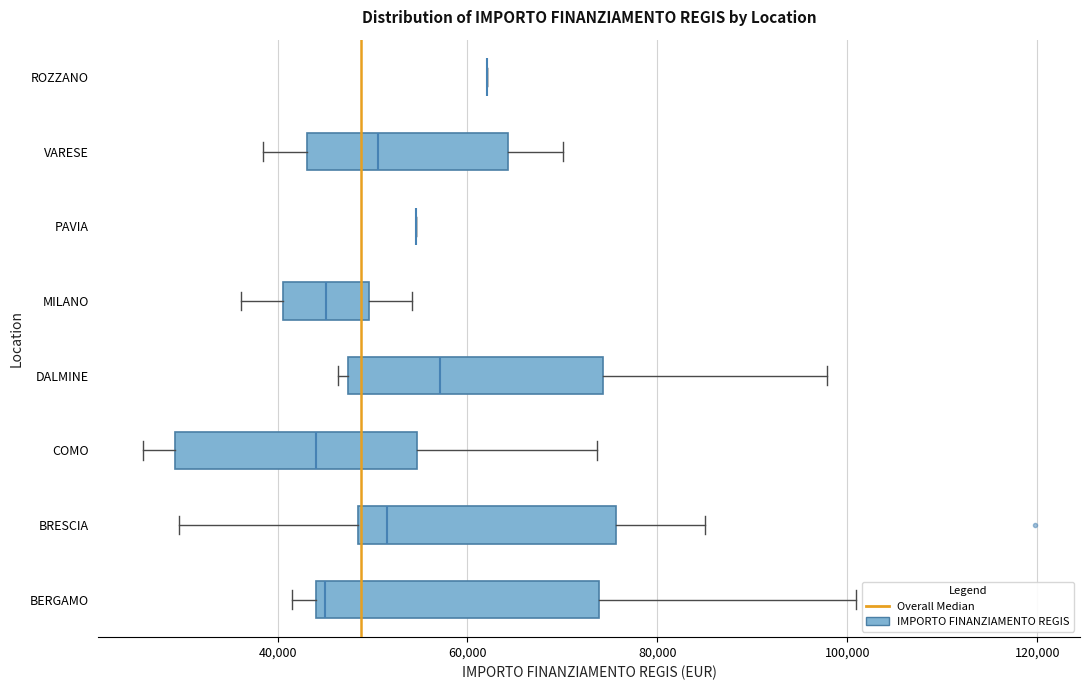

Comparing the boxes themselves (not the whiskers), which one is the widest?

BERGAMO